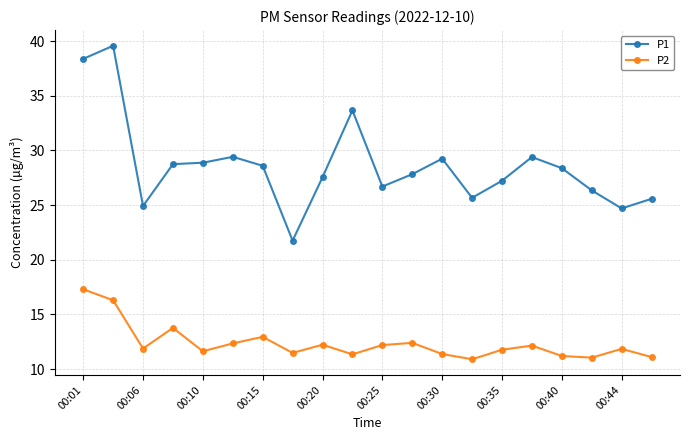

True or false: P1 and P2 cross at least once.

False